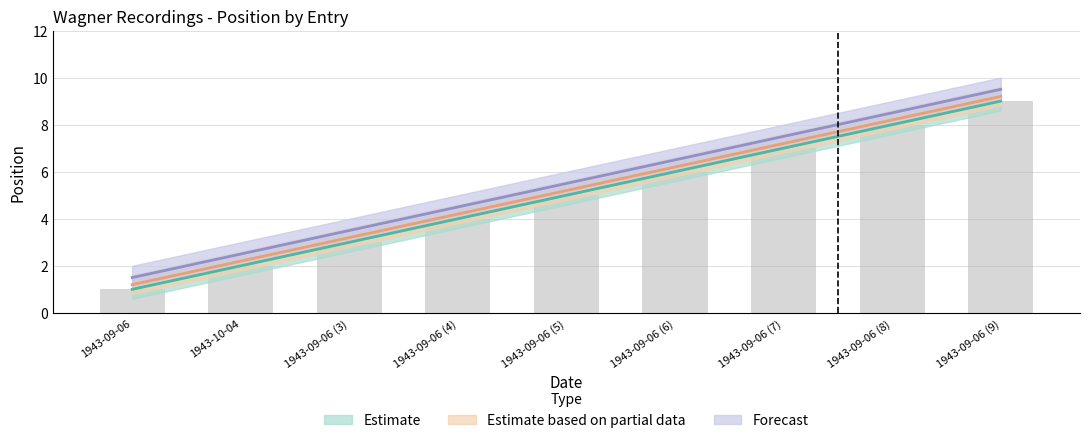

Count the number of categories in the chart.

9